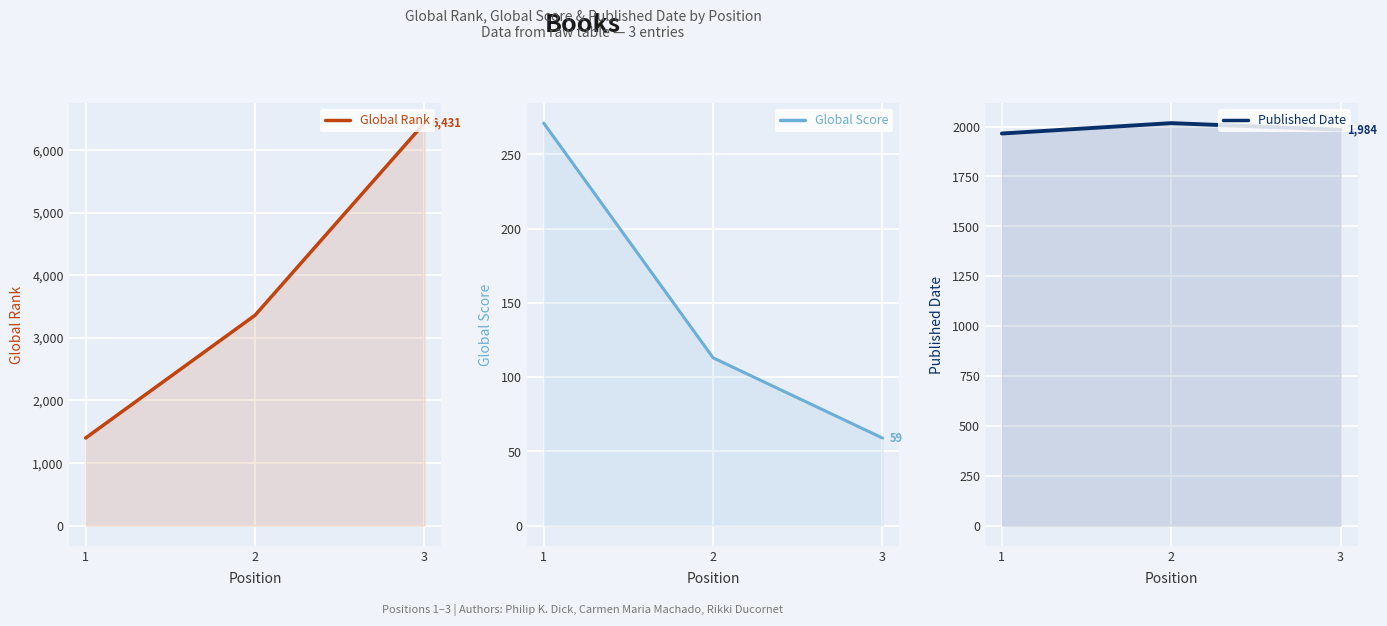

What is the total value across all series at 3?

8474